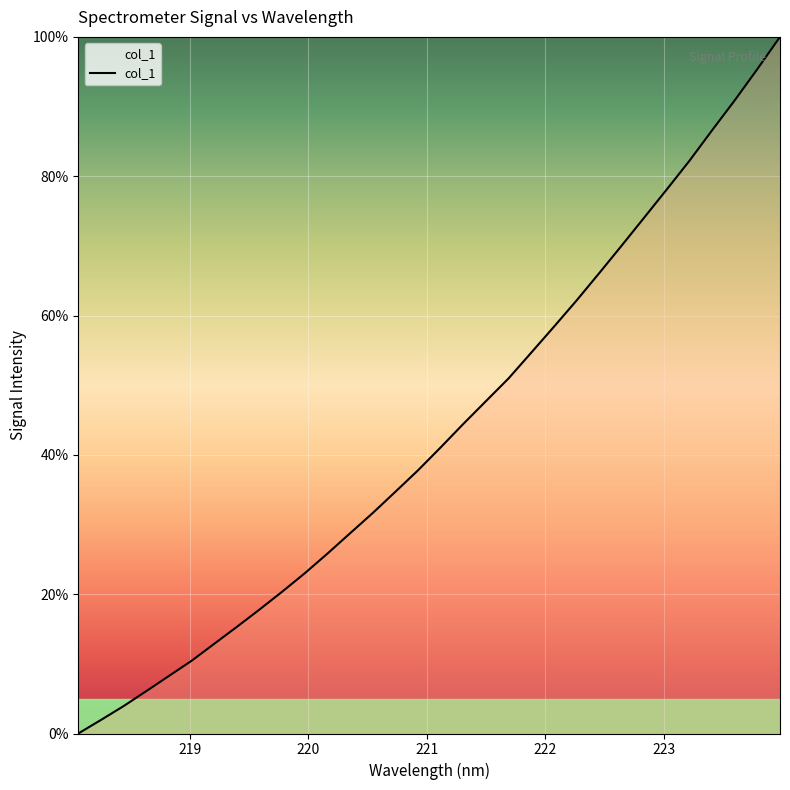

What is the greatest value displayed?

100.0